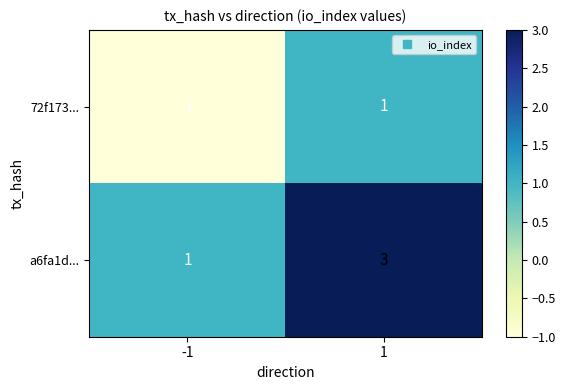

Which series has the largest total across all categories?

a6fa1d...